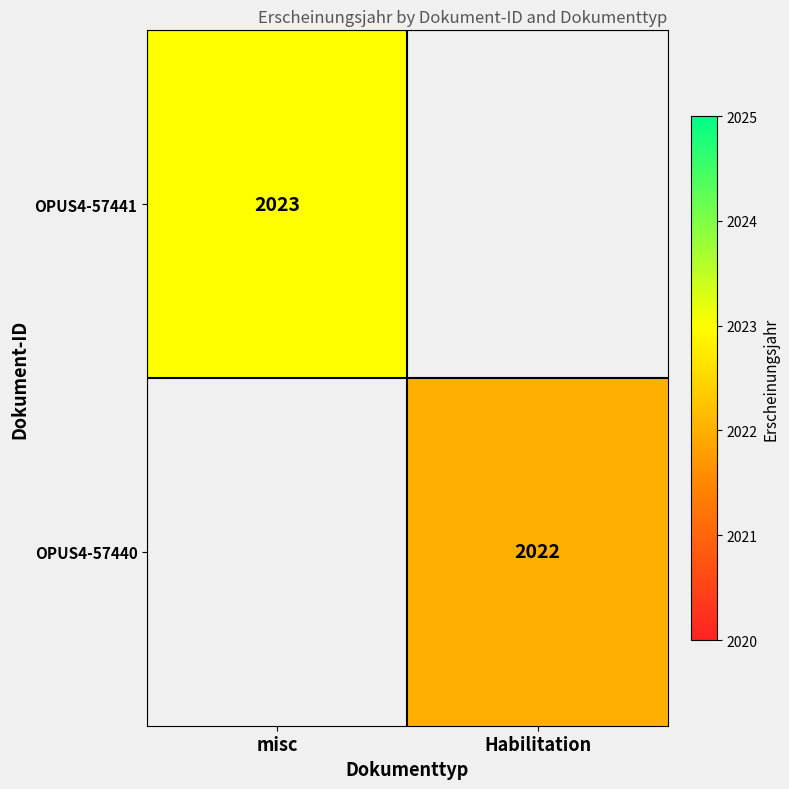

The OPUS4-57440 series shows 1294 at Habilitation. True or false?

False